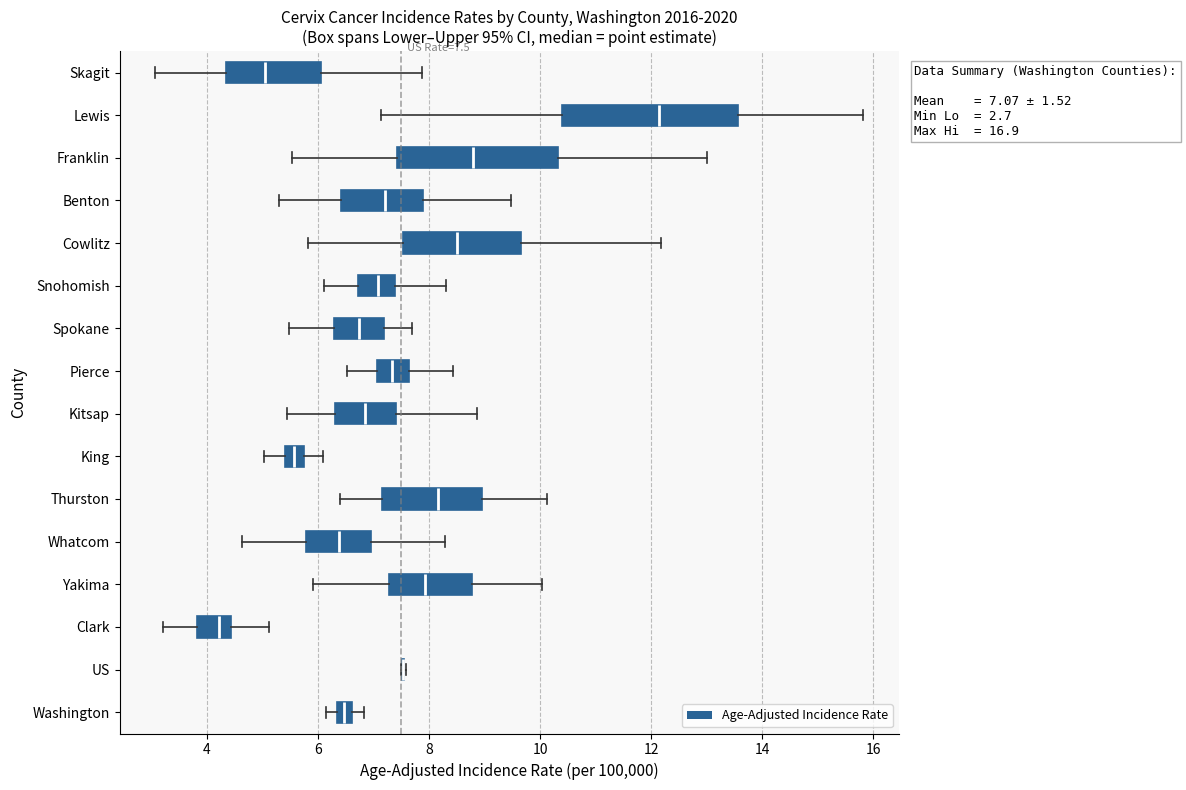

Comparing the boxes themselves (not the whiskers), which one is the widest?

Lewis